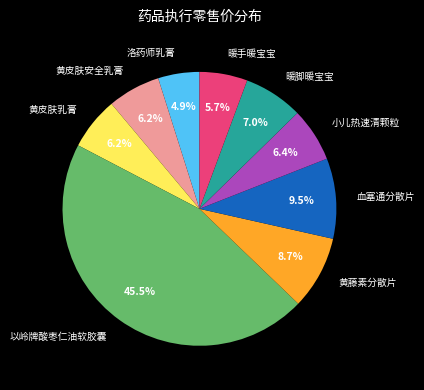

How many slices are in this pie chart?

9